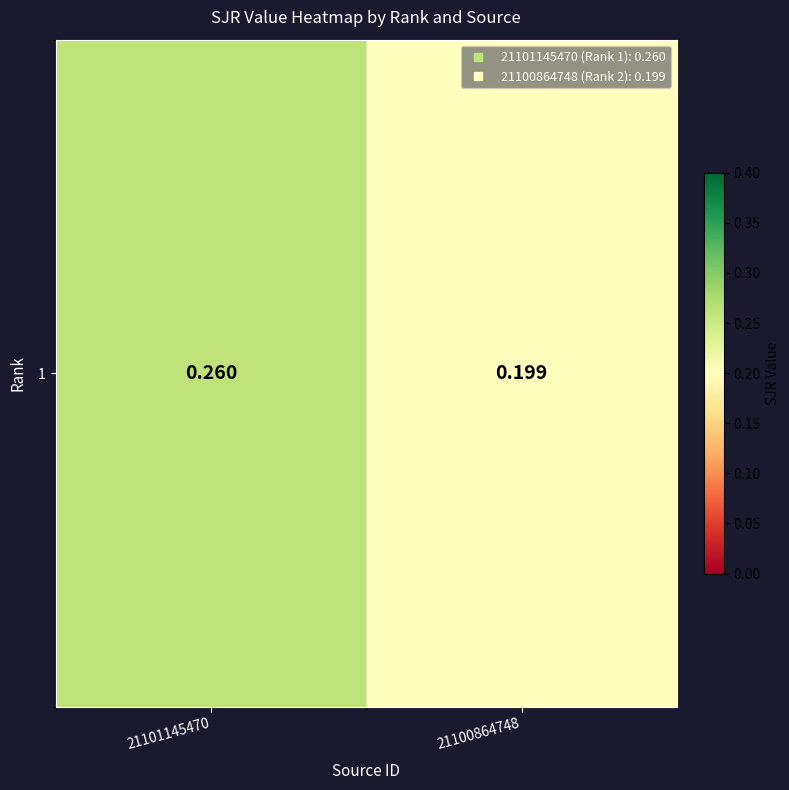

Reading right to left, list all the values displayed in this chart.

21100864748=0.2	21101145470=0.3